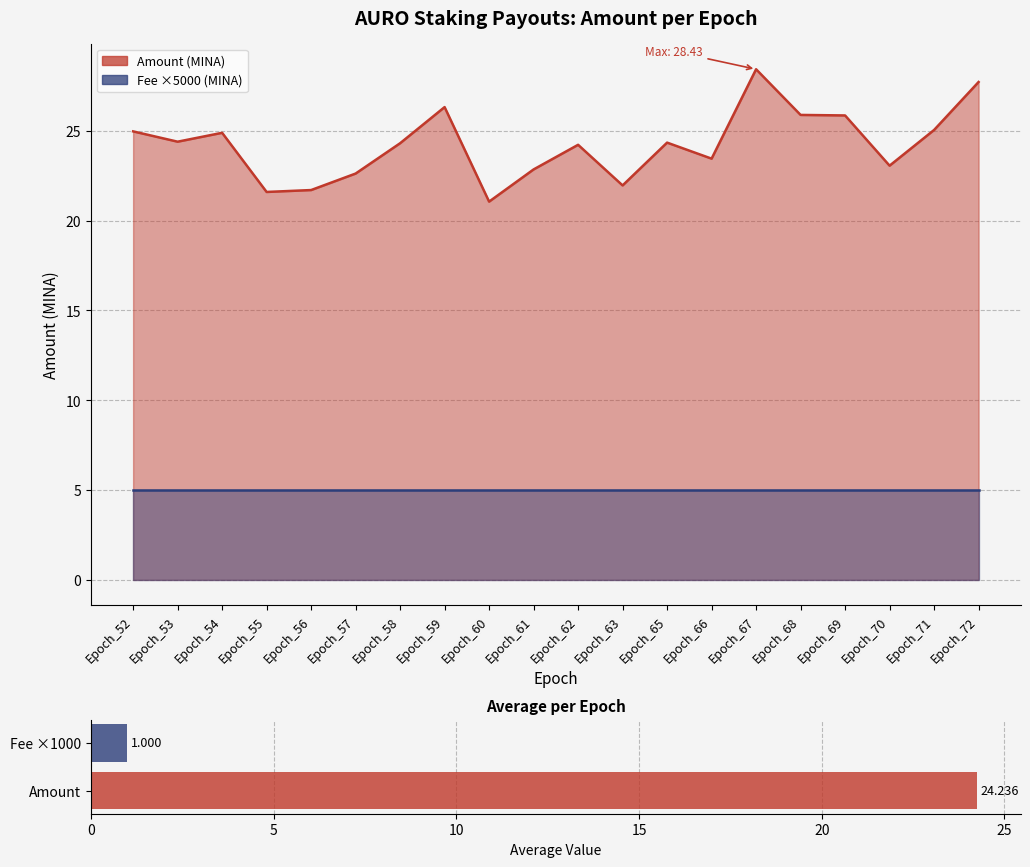

What is the approximate value at Epoch_67?

28.4